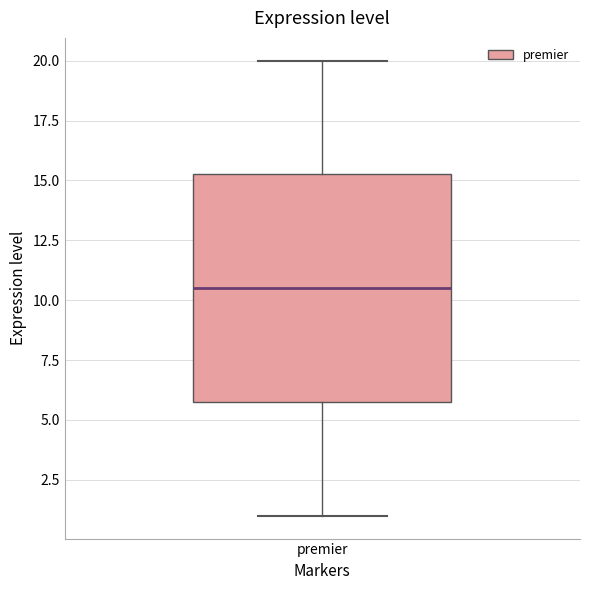

Where does the upper whisker of the box for premier end on the y-axis? The values are not printed on the chart, so give them approximately, as read against the axis.

20.0